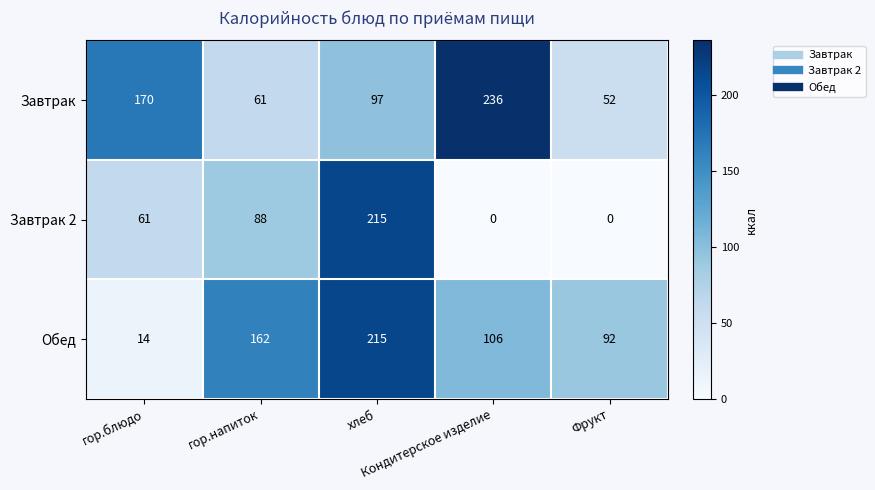

How many Завтрак 2 values are between 0 and 88?

4